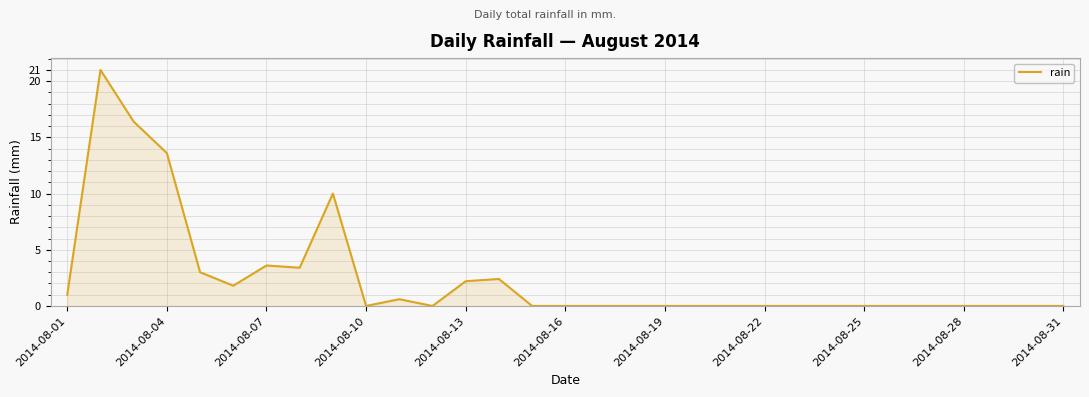

What is the maximum value shown in the chart?

21.0